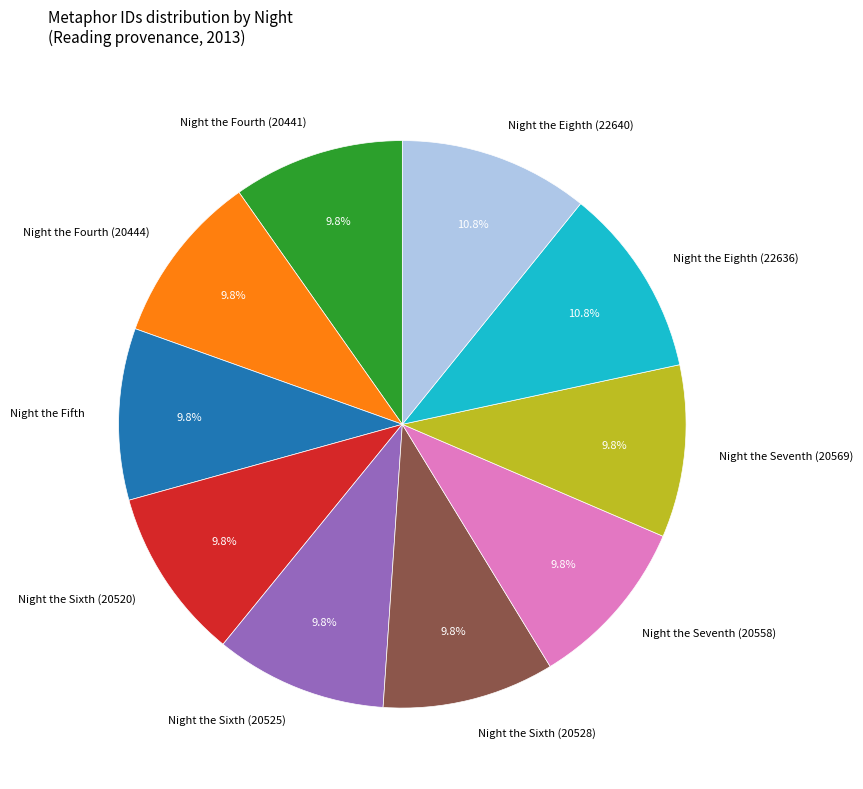

Is Night the Eighth (22636) the majority of the pie?

No